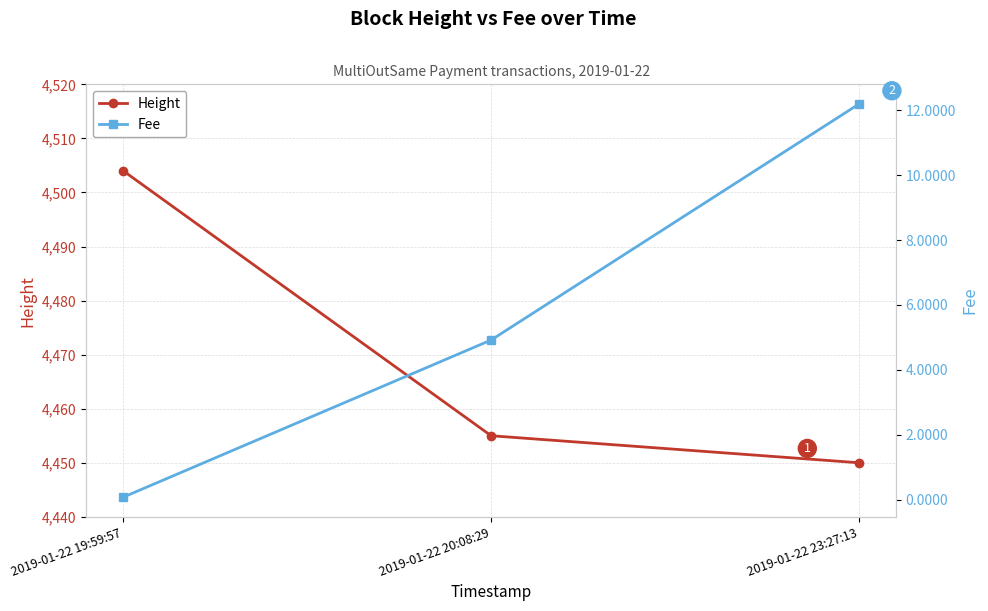

Reading left to right, list all the values displayed in this chart.

Height: 2019-01-22 19:59:57=4504.0	2019-01-22 20:08:29=4455.0	2019-01-22 23:27:13=4450.0
Fee: 2019-01-22 19:59:57=0.1	2019-01-22 20:08:29=4.9	2019-01-22 23:27:13=12.2